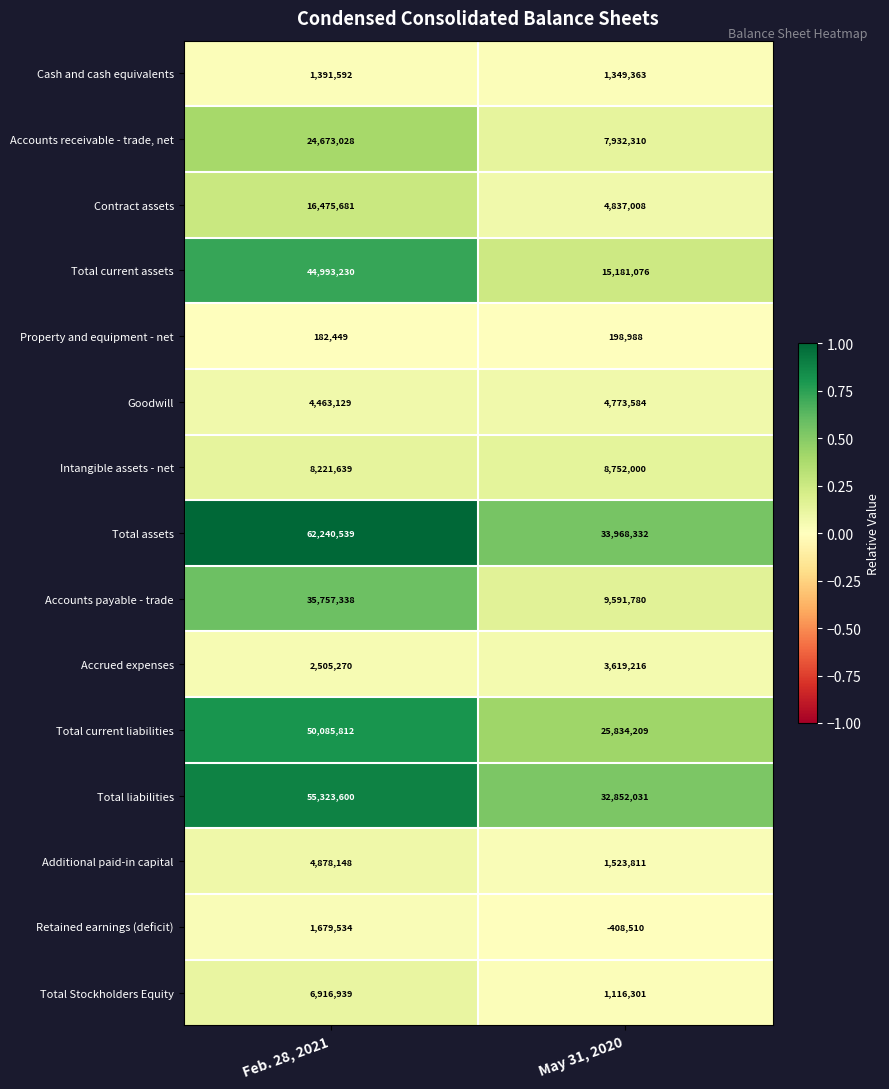

Reading left to right, list all the values displayed in this chart.

Cash and cash equivalents: 1391592	1349363
Accounts receivable - trade, net: 24673028	7932310
Contract assets: 16475681	4837008
Total current assets: 44993230	15181076
Property and equipment - net: 182449	198988
Goodwill: 4463129	4773584
Intangible assets - net: 8221639	8752000
Total assets: 62240539	33968332
Accounts payable - trade: 35757338	9591780
Accrued expenses: 2505270	3619216
Total current liabilities: 50085812	25834209
Total liabilities: 55323600	32852031
Additional paid-in capital: 4878148	1523811
Retained earnings (deficit): 1679534	-408510
Total Stockholders Equity: 6916939	1116301